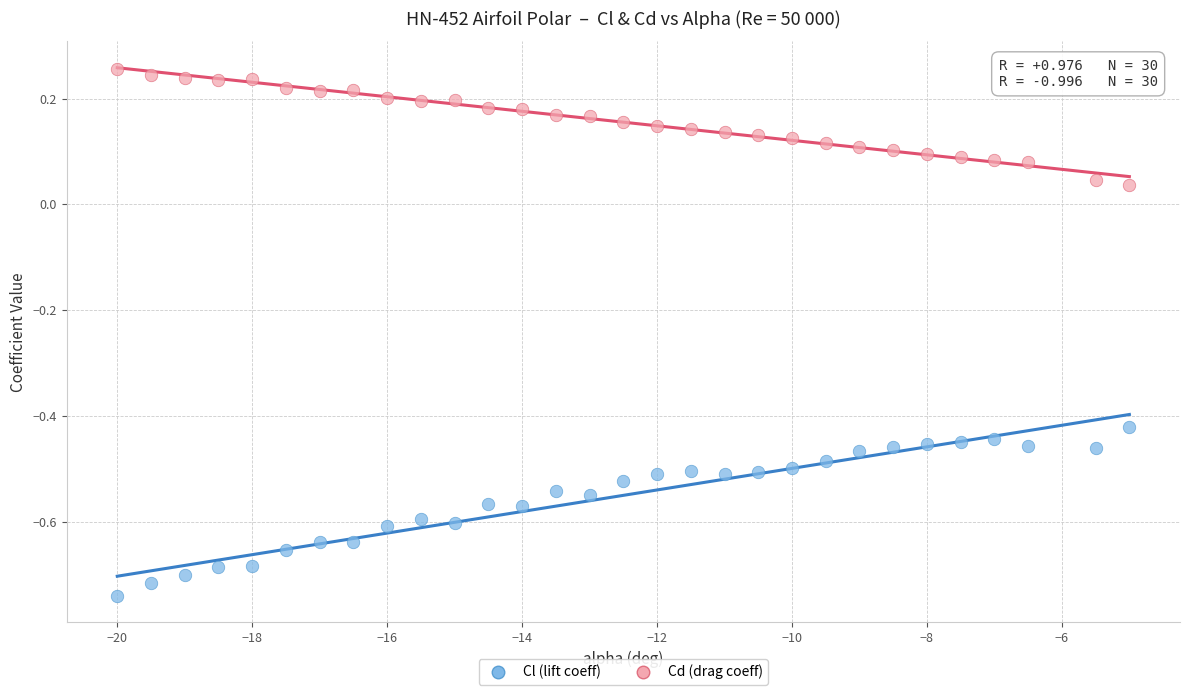

Which series contains the lowest Y value?

Cl (lift coeff)